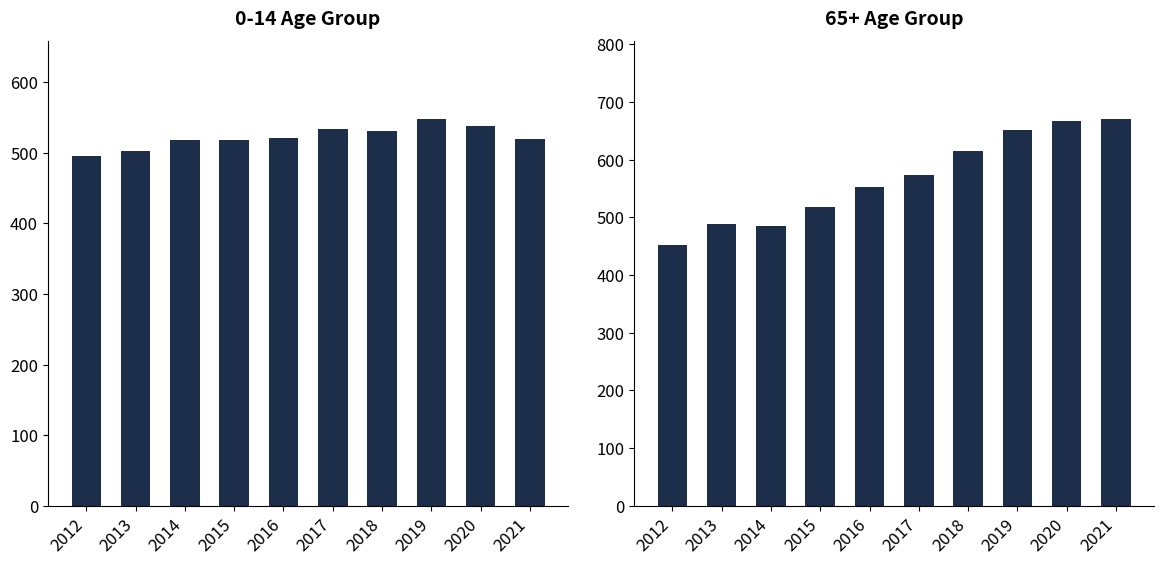

Count the number of categories in the chart.

10